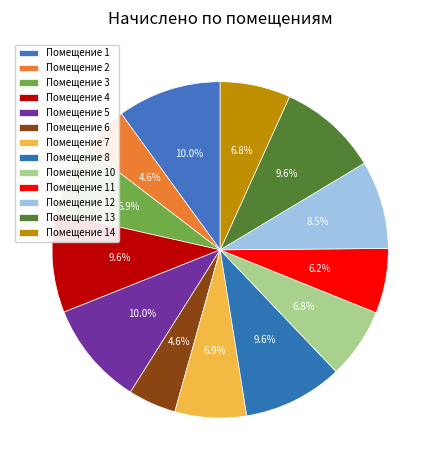

Which slice is the smallest?

2